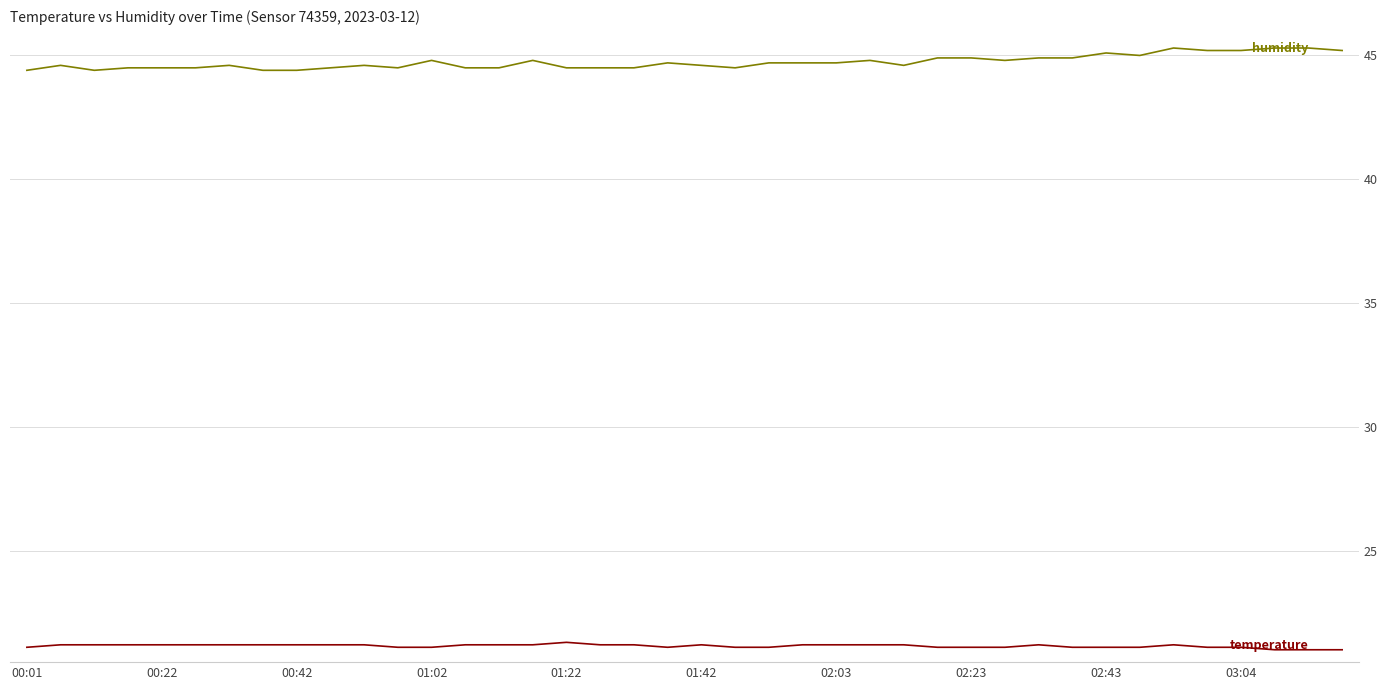

What is the greatest value displayed?

45.3